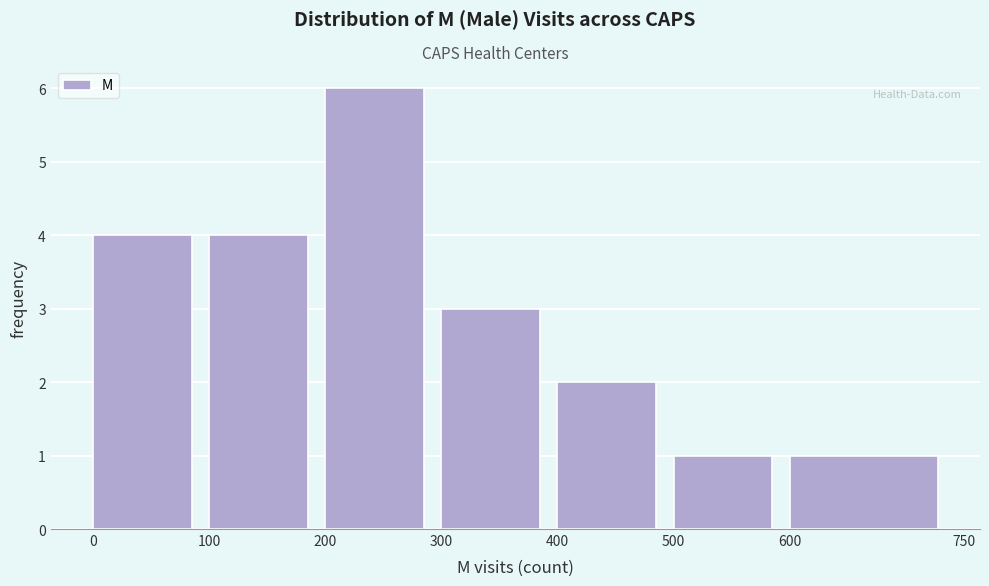

Reading left to right, list every bar in this chart as the range it spans on the x-axis followed by its height. The values are not printed on the chart, so give them approximately, as read against the axis.

0 to 100: 4
100 to 200: 4
200 to 300: 6
300 to 400: 3
400 to 500: 2
500 to 600: 1
600 to 750: 1